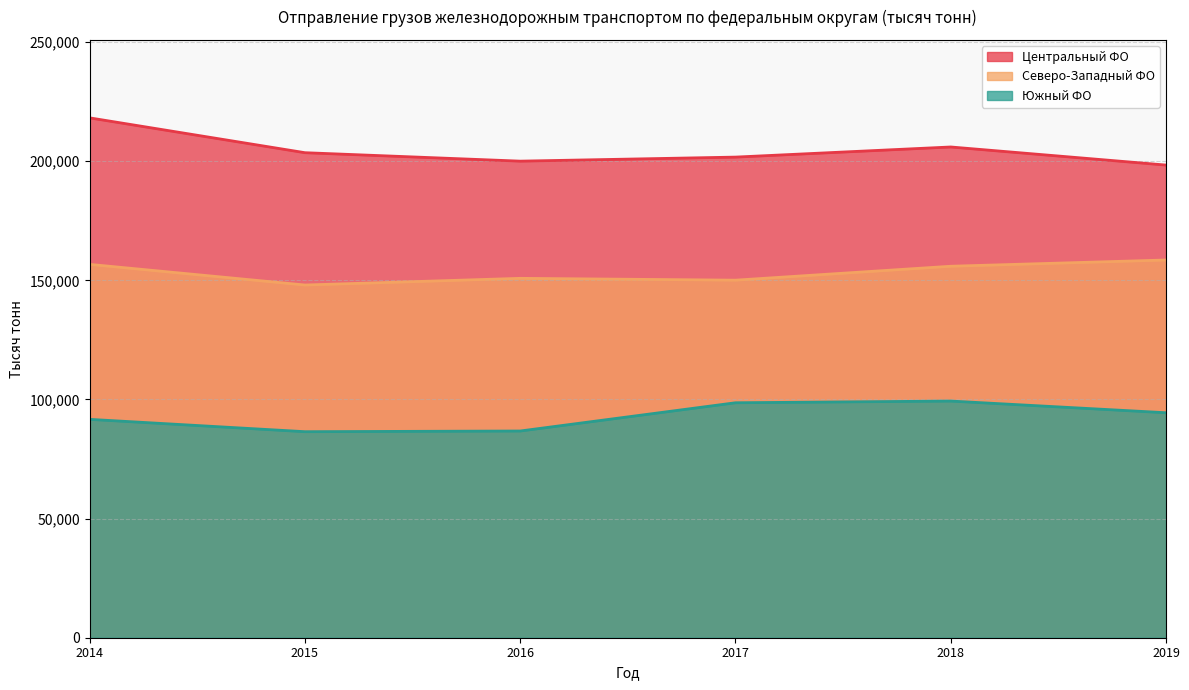

Does the chart have visible grid lines?

Yes